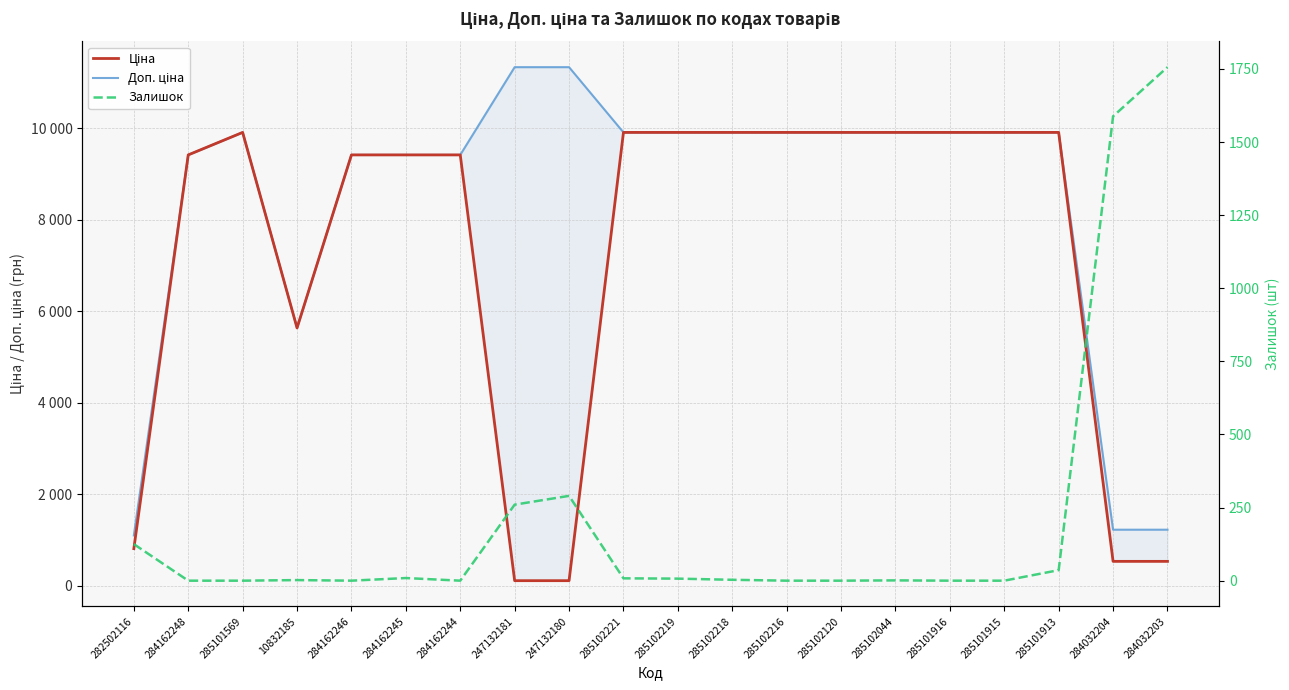

What is the difference between the highest and lowest values at 284162246?

9416.9